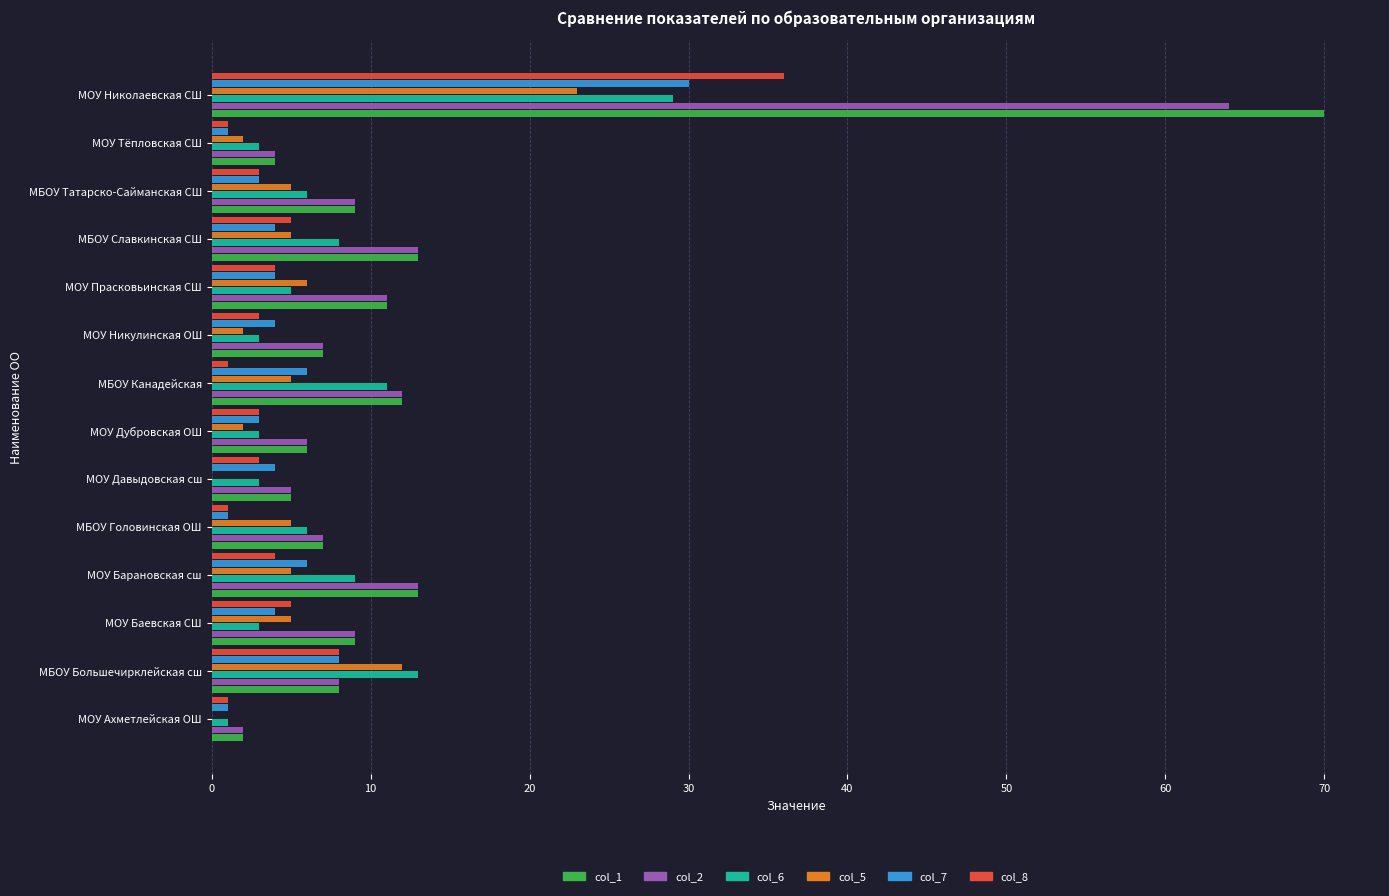

At which category is the sum across all series the highest?

МОУ Николаевская СШ